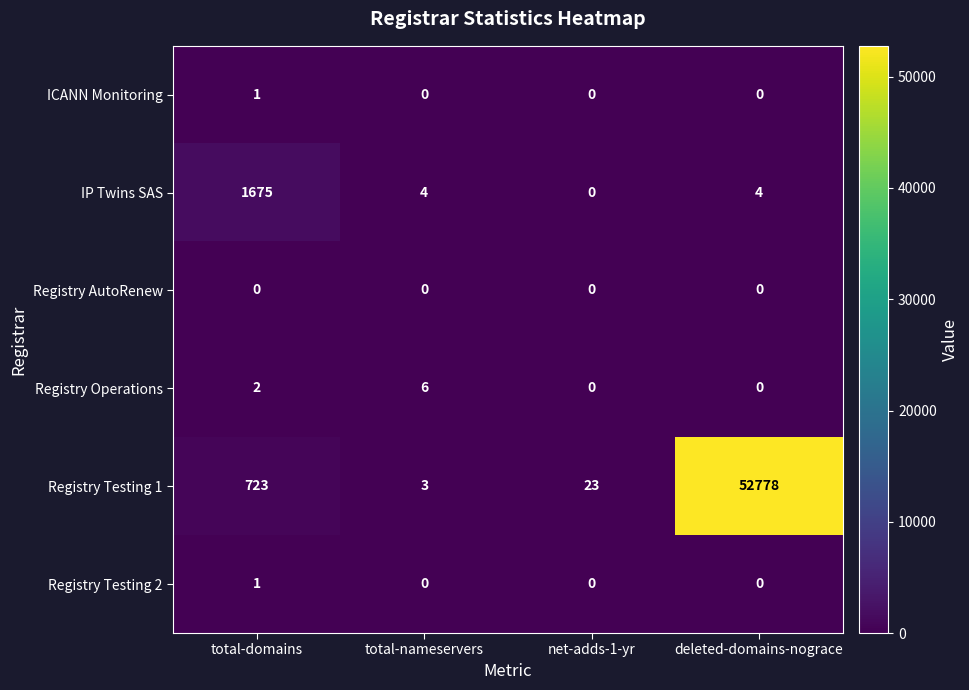

Reading left to right, list all the values displayed in this chart.

ICANN Monitoring: 1	0	0	0
IP Twins SAS: 1675	4	0	4
Registry AutoRenew: 0	0	0	0
Registry Operations: 2	6	0	0
Registry Testing 1: 723	3	23	52778
Registry Testing 2: 1	0	0	0